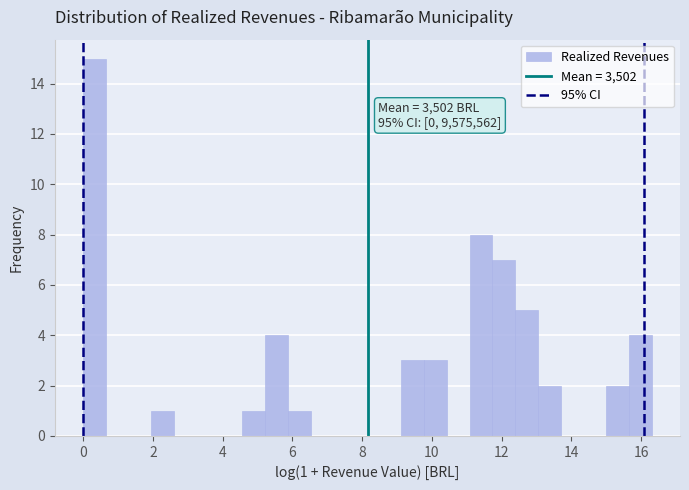

Read against the x-axis, roughly where is the centre of the tallest bar?

0.4